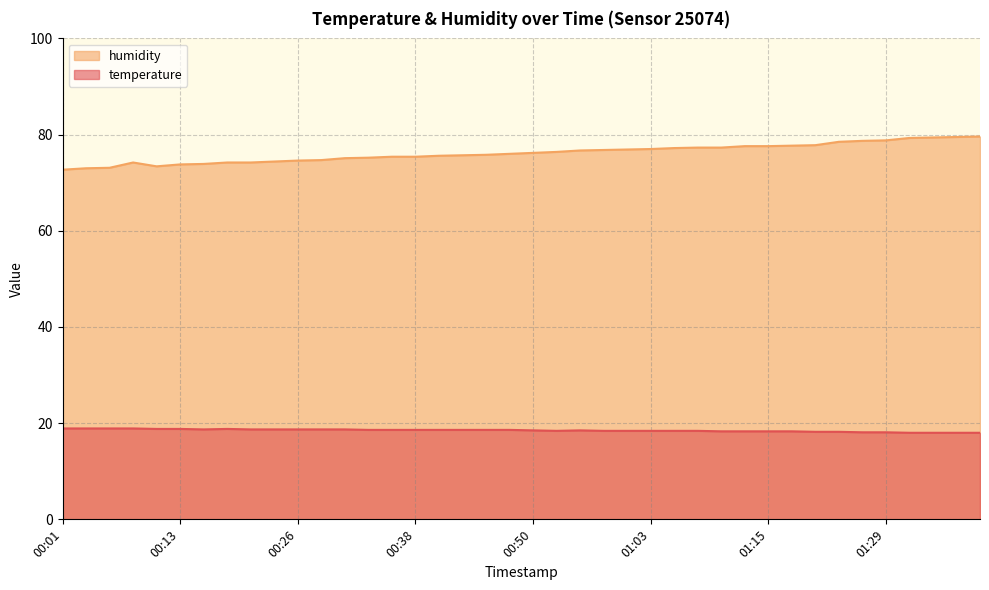

At 01:29, list the series in order from largest to smallest.

humidity, temperature